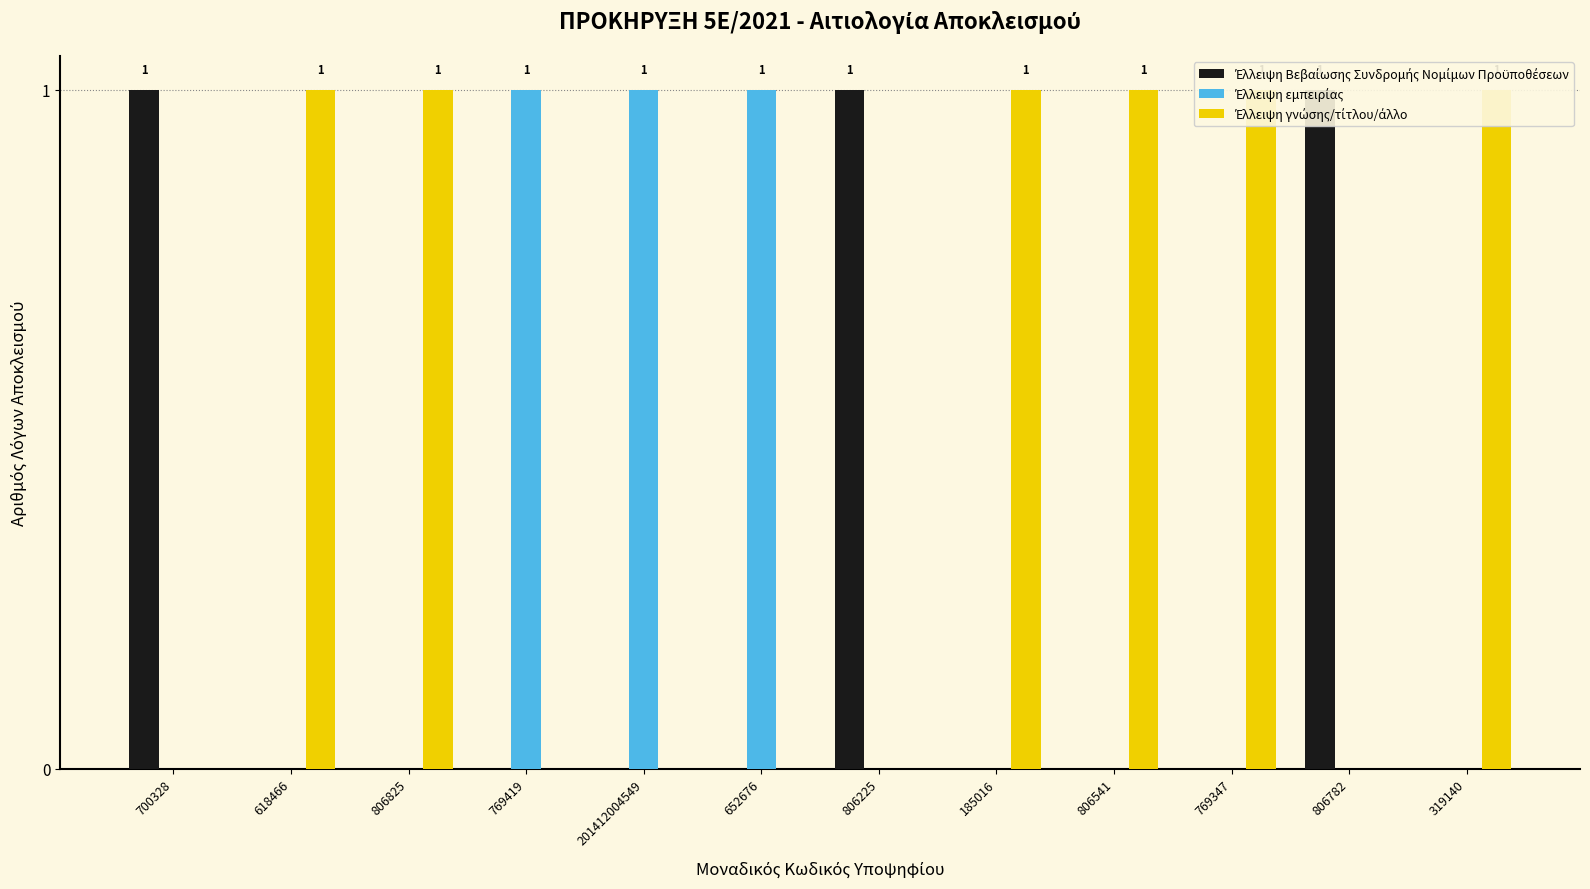

True or false: Έλλειψη εμπειρίας has a value of 0 at 806225.

True